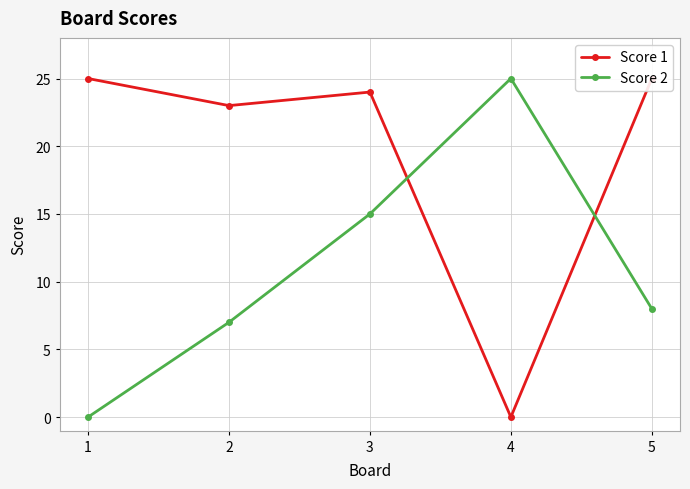

What is the value of the Score 1 point at the 1st from the left?

25